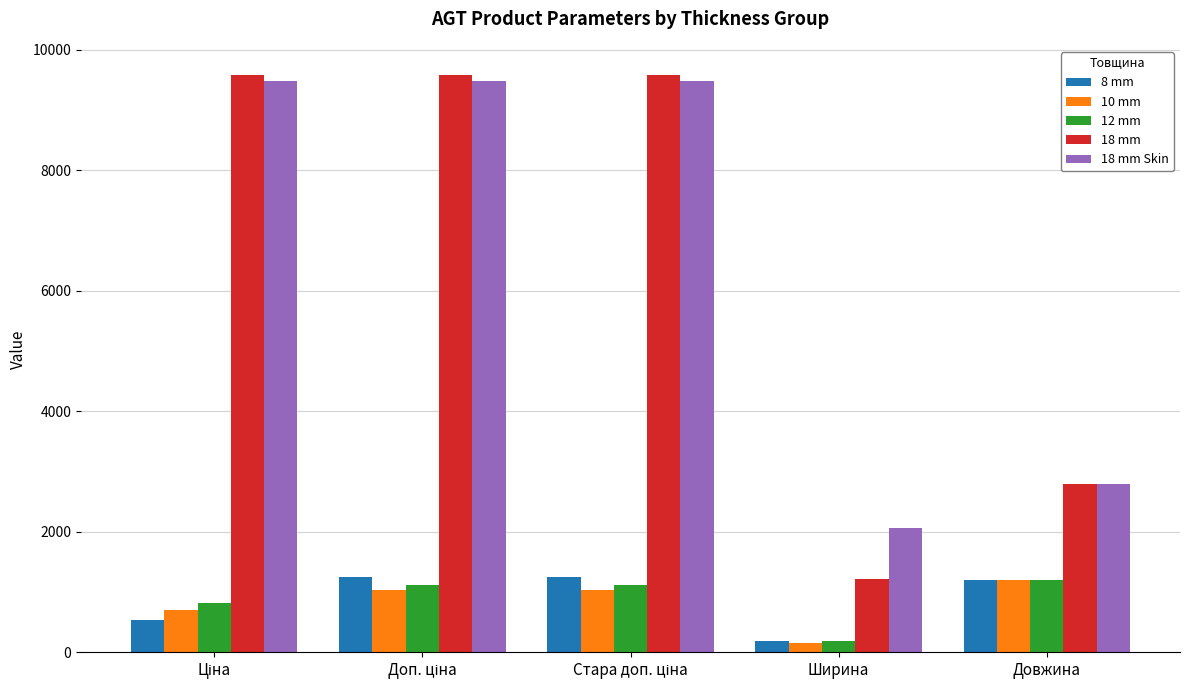

Reading left to right, extract all data points from this chart.

8 mm: 545.0	1249.1	1249.1	191.0	1200.0
10 mm: 701.4	1036.0	1036.0	154.5	1195.0
12 mm: 827.6	1121.5	1121.5	189.0	1195.0
18 mm: 9585.4	9585.4	9585.4	1220.0	2800.0
18 mm Skin: 9488.2	9488.2	9488.2	2070.0	2800.0